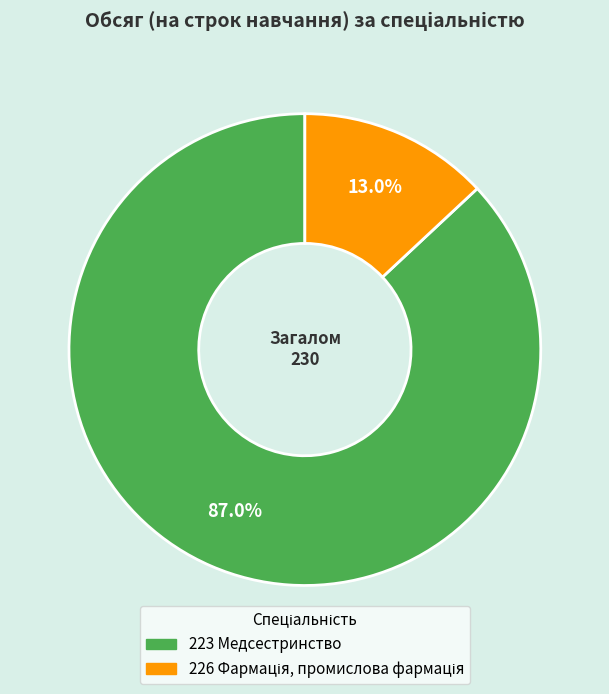

What portion of the pie excludes 223 Медсестринство?

13.0%